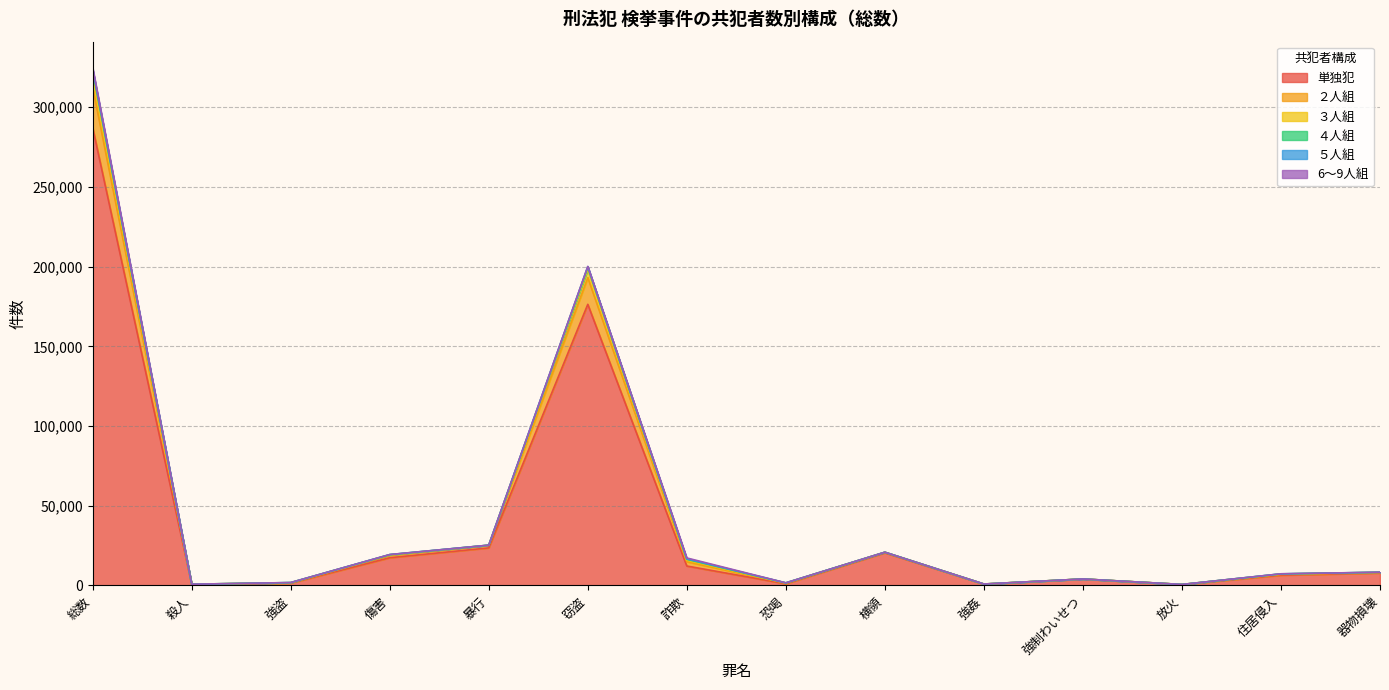

True or false: ２人組 and ３人組 cross at least once.

False